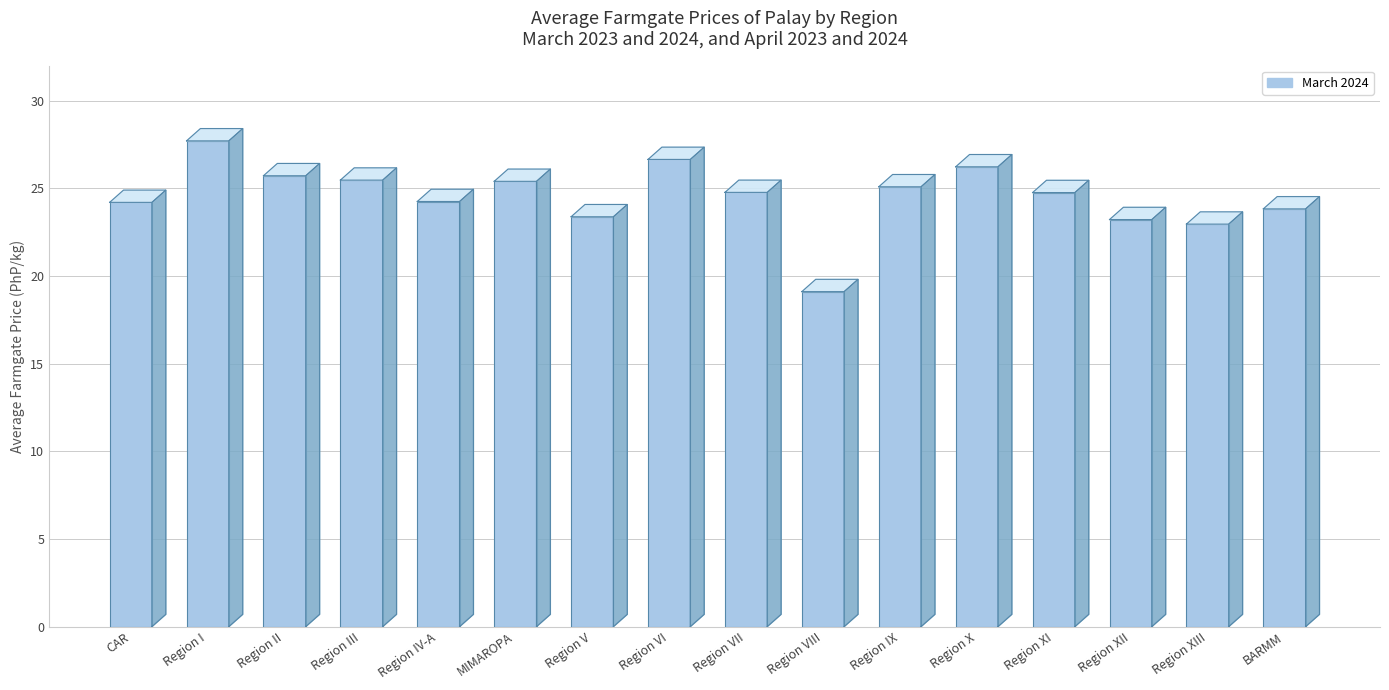

What is the label of the 15th bar from the left?

Region XIII